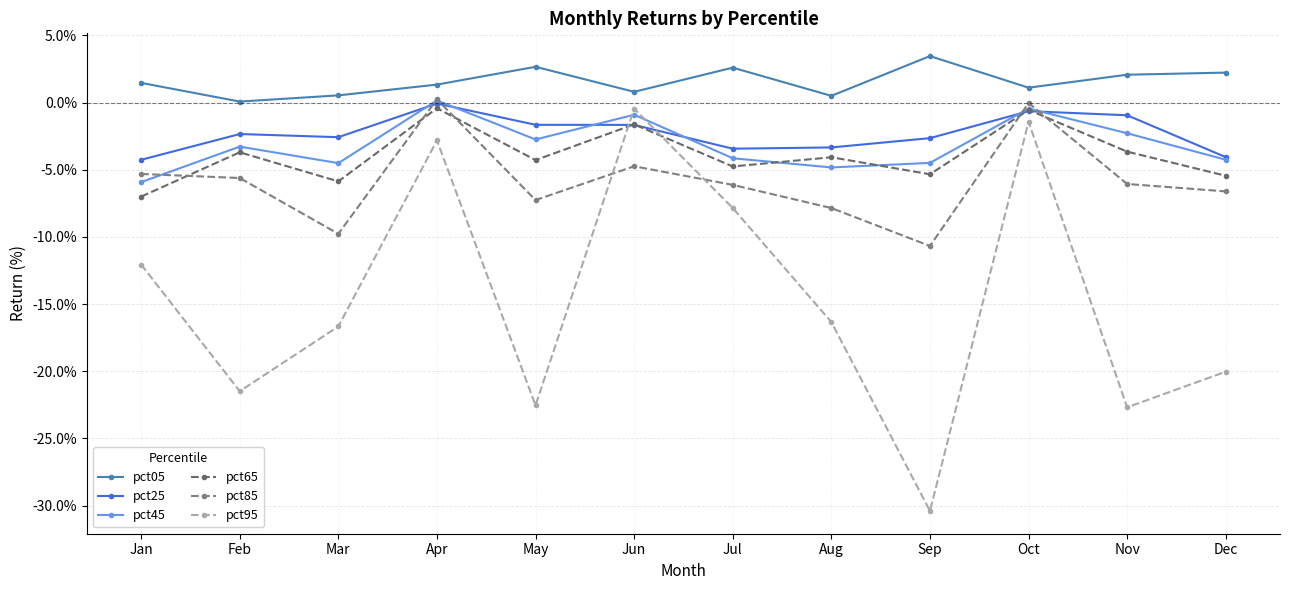

At which label does pct95 reach its peak?

Jun